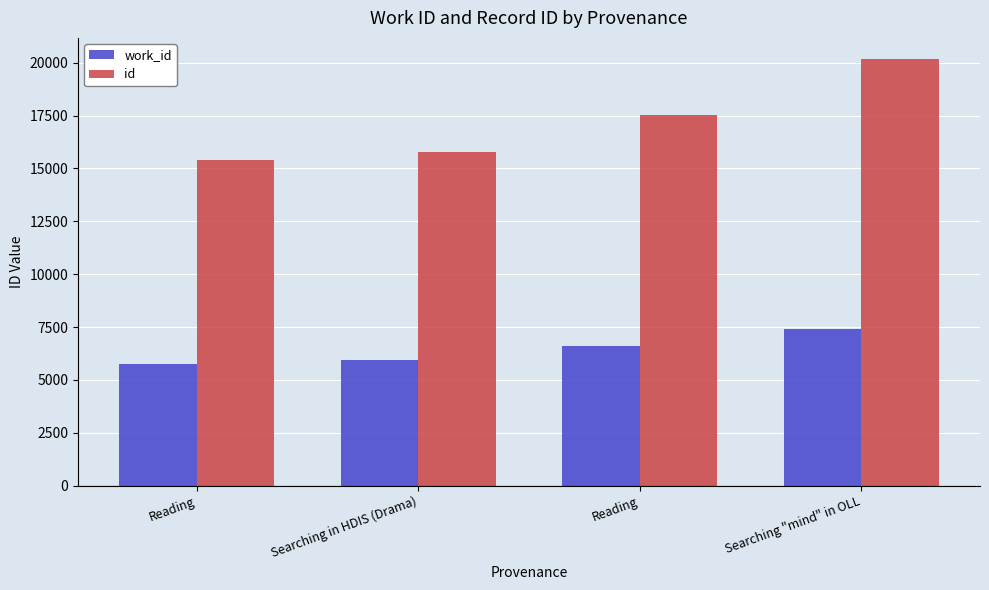

True or false: work_id has a value of 6611 at Reading.

True